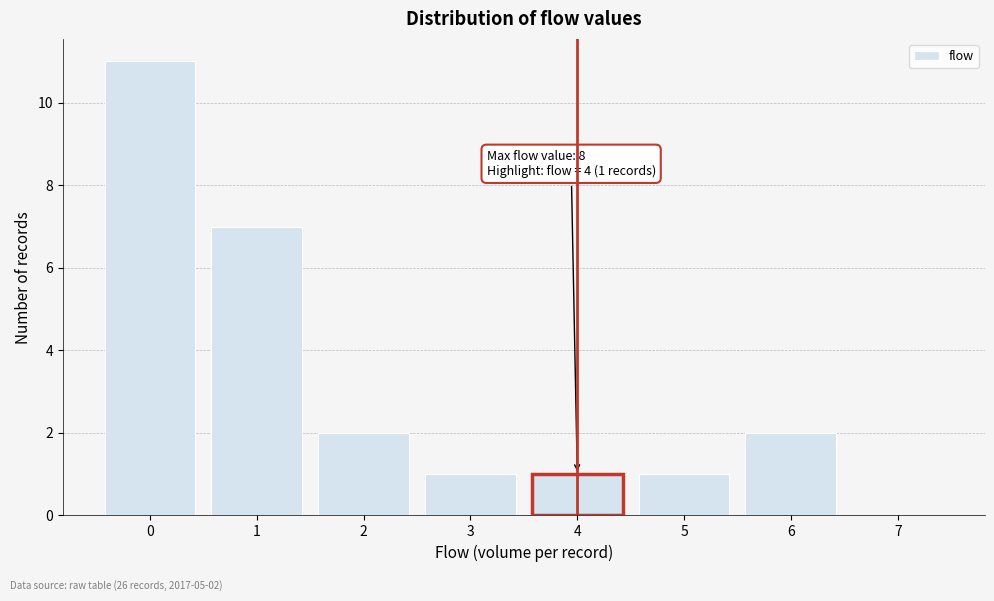

Reading left to right, list all the values displayed in this chart.

0=11	1=7	2=2	3=1	4=1	5=1	6=2	7=0